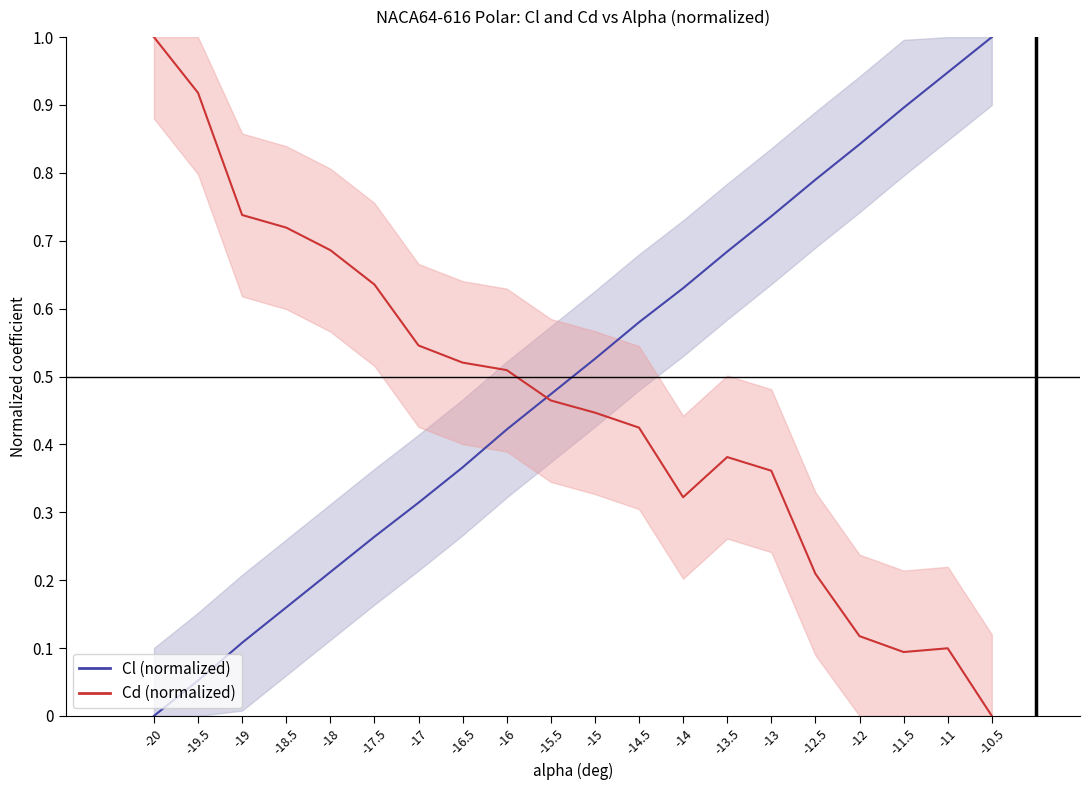

What is the label of the 4th point from the right?

-12